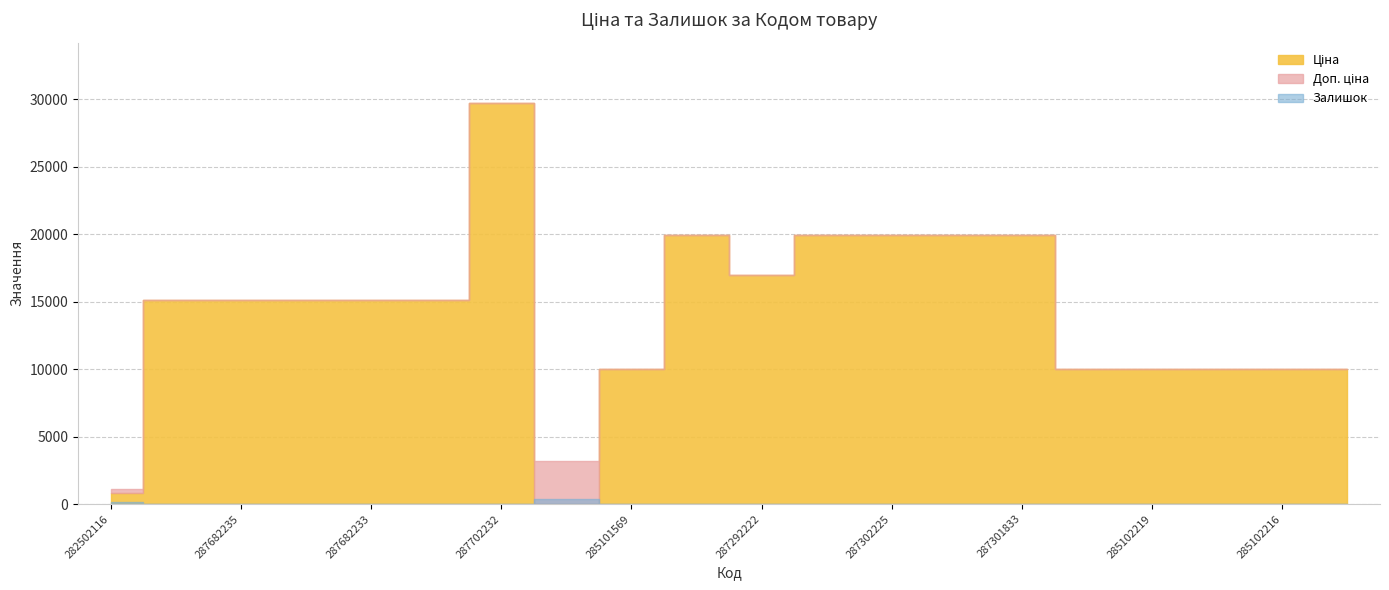

At which label is Ціна closest to 14889?

287682236